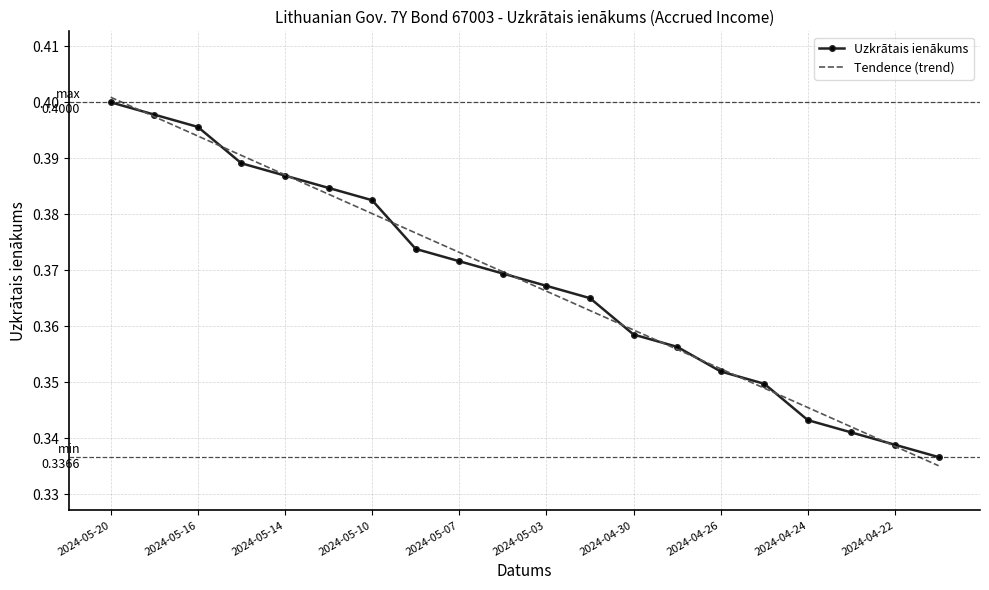

Which series has the largest range (max minus min)?

Tendence (trend)